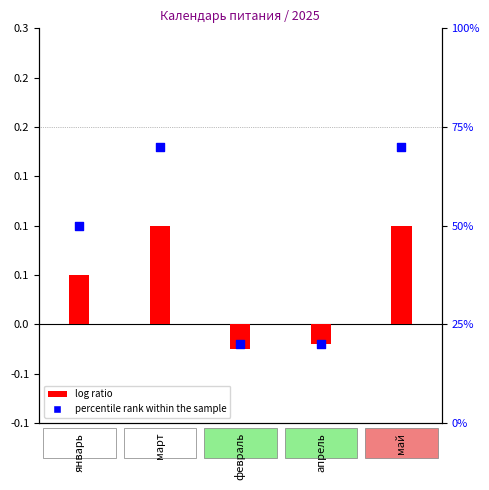

Which series contains the highest Y value?

percentile rank within the sample